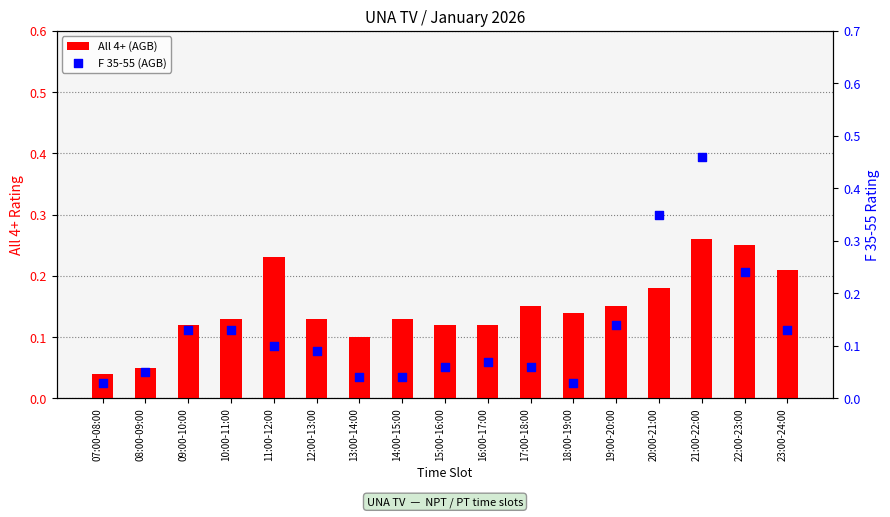

Which series has the largest total across all categories?

All 4+ (AGB)